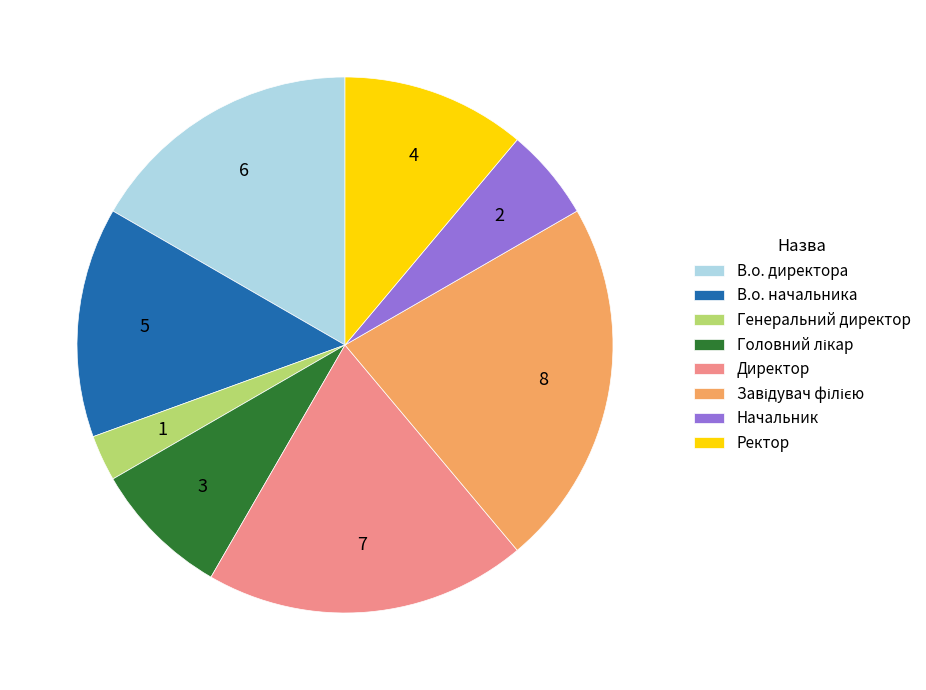

How many slices are in this pie chart?

8